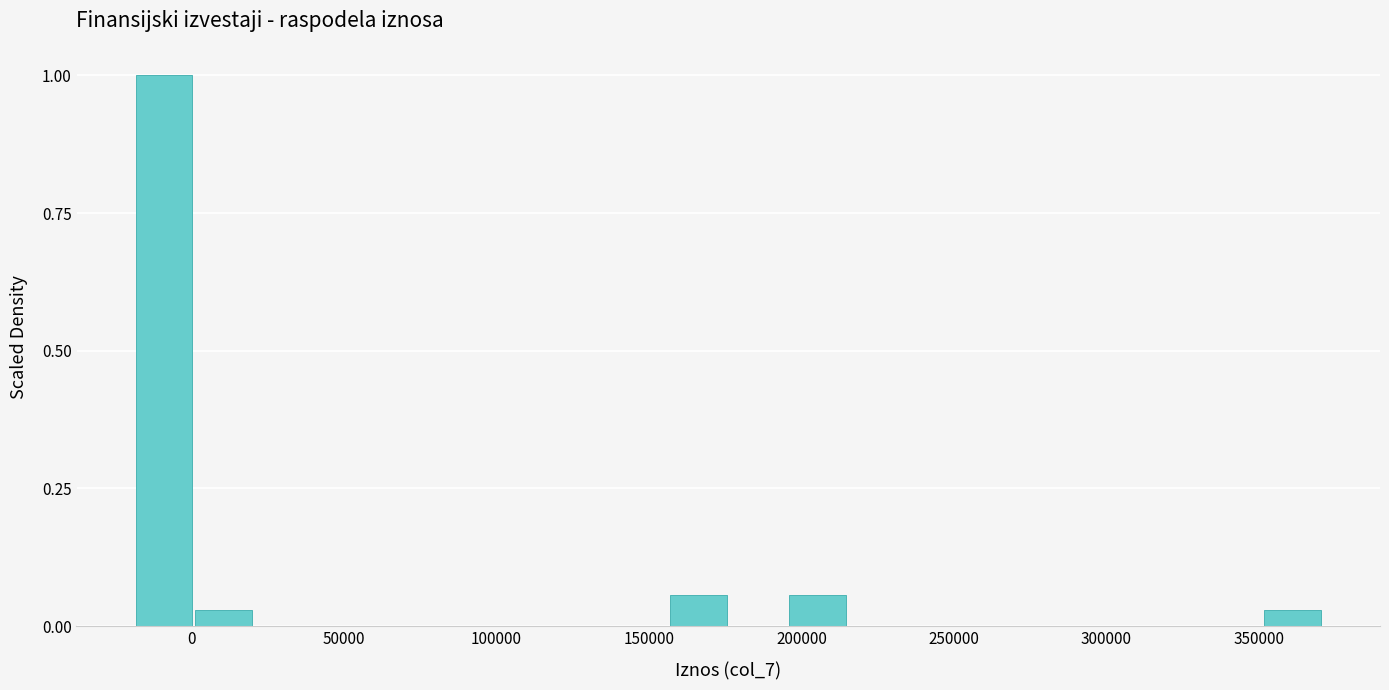

Around what value on the x-axis is the tallest bar? Give the approximate position of its centre, as read against the axis.

-10000